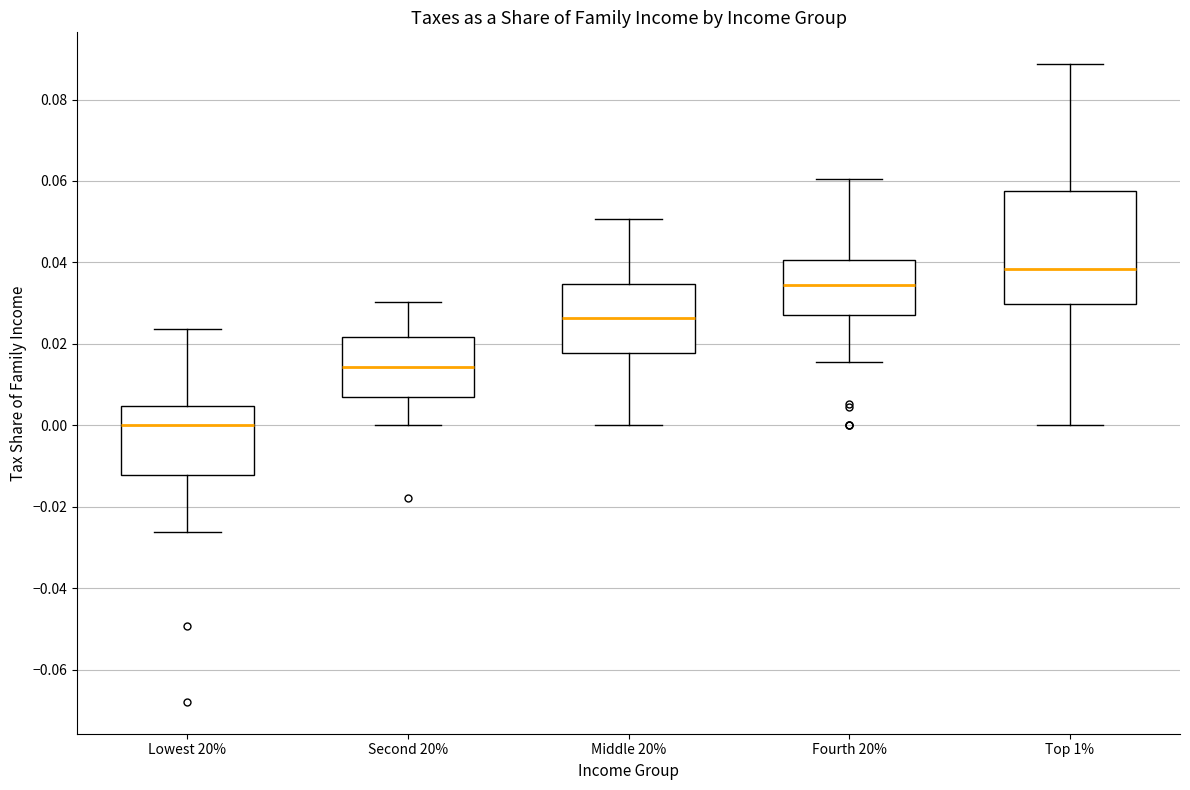

Where is the upper edge of the box for Top 1% on the y-axis? The values are not printed on the chart, so give them approximately, as read against the axis.

0.058